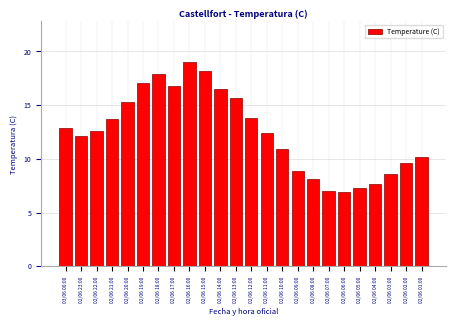

Reading left to right, transcribe all the data shown in this chart.

03/06 00:00=12.9	02/06 23:00=12.1	02/06 22:00=12.6	02/06 21:00=13.7	02/06 20:00=15.3	02/06 19:00=17.1	02/06 18:00=17.9	02/06 17:00=16.8	02/06 16:00=19.0	02/06 15:00=18.2	02/06 14:00=16.5	02/06 13:00=15.7	02/06 12:00=13.8	02/06 11:00=12.4	02/06 10:00=10.9	02/06 09:00=8.9	02/06 08:00=8.1	02/06 07:00=7.0	02/06 06:00=6.9	02/06 05:00=7.3	02/06 04:00=7.7	02/06 03:00=8.6	02/06 02:00=9.6	02/06 01:00=10.2